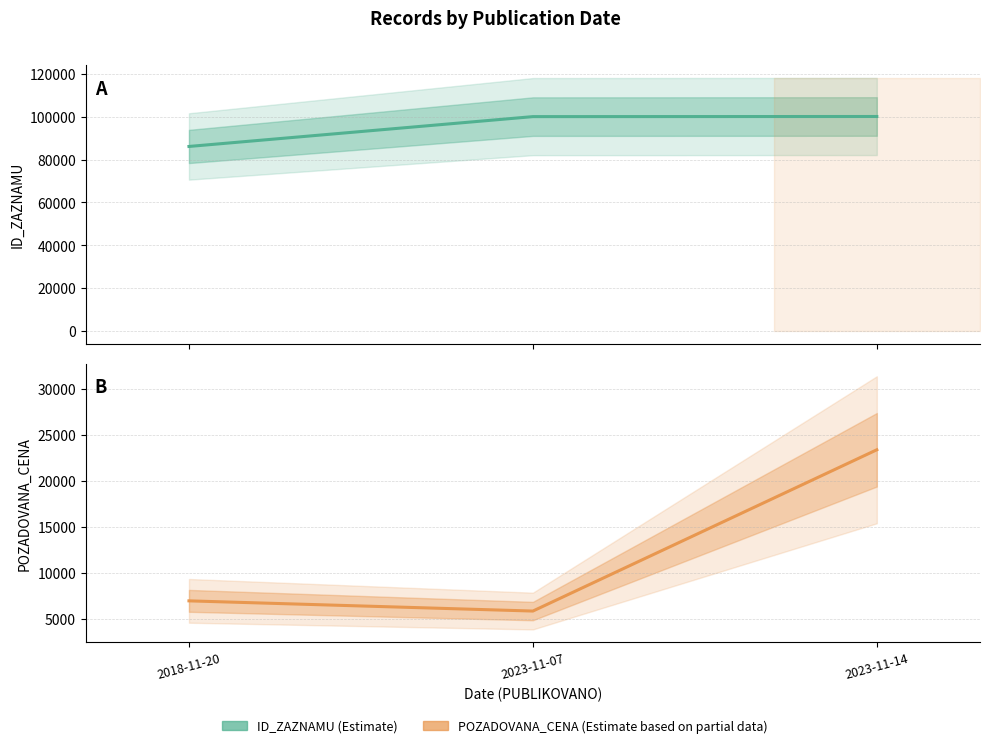

Is the value of POZADOVANA_CENA at 2023-11-14 greater than the value of ID_ZAZNAMU at 2023-11-14?

No